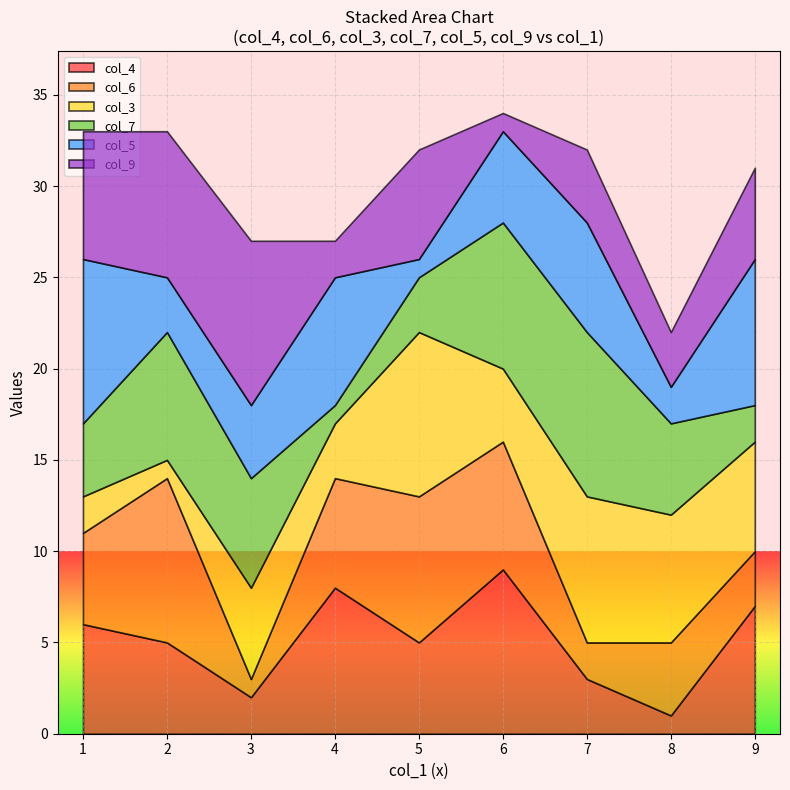

True or false: col_4 has a value of 2 at 3.

True